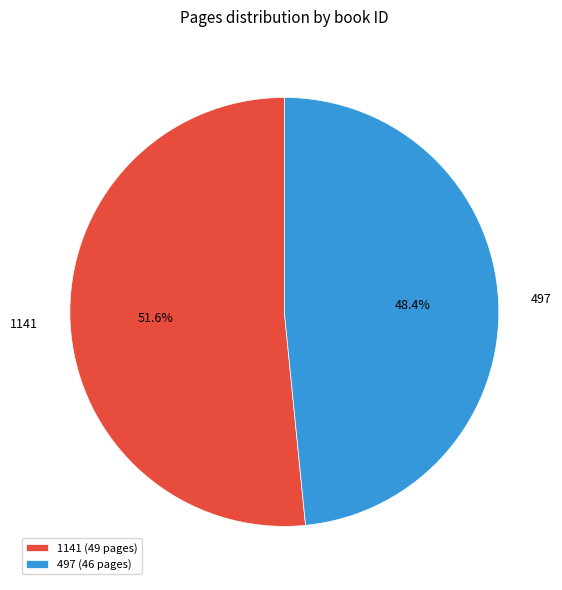

Count the number of slices in the pie.

2